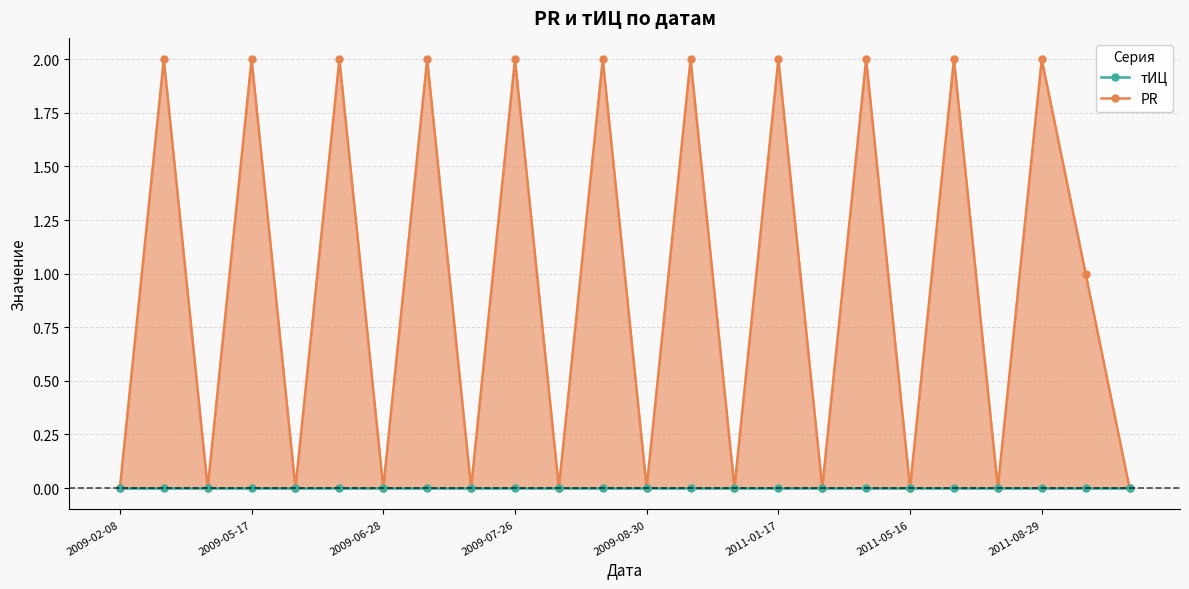

What is the total value across all series at 2011-08-29?

2